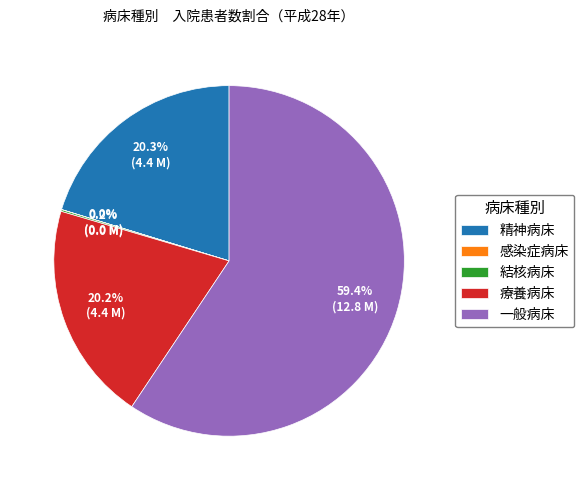

Which category has the biggest portion of the pie?

一般病床